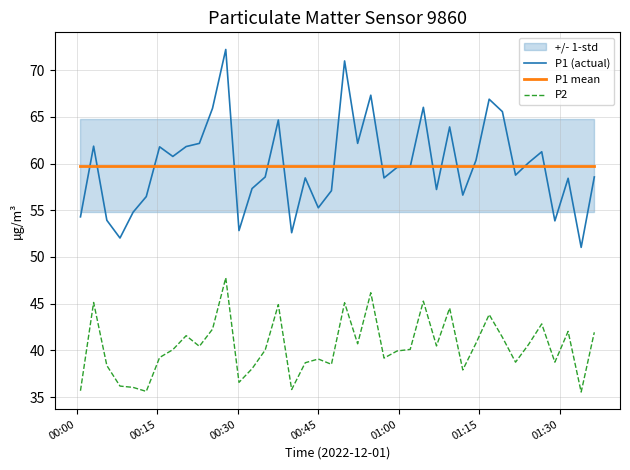

True or false: P1 (actual) and P2 intersect in this chart.

False